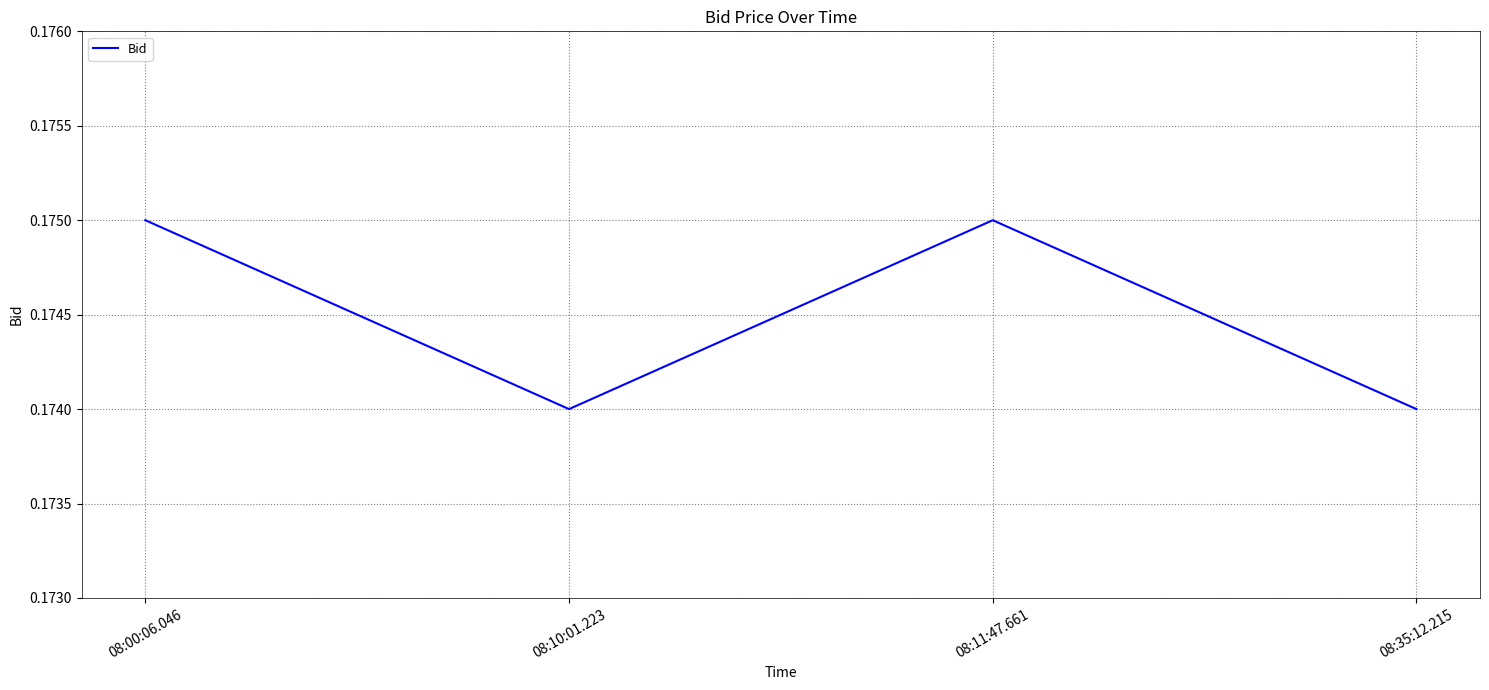

How many lines are shown in the chart?

1